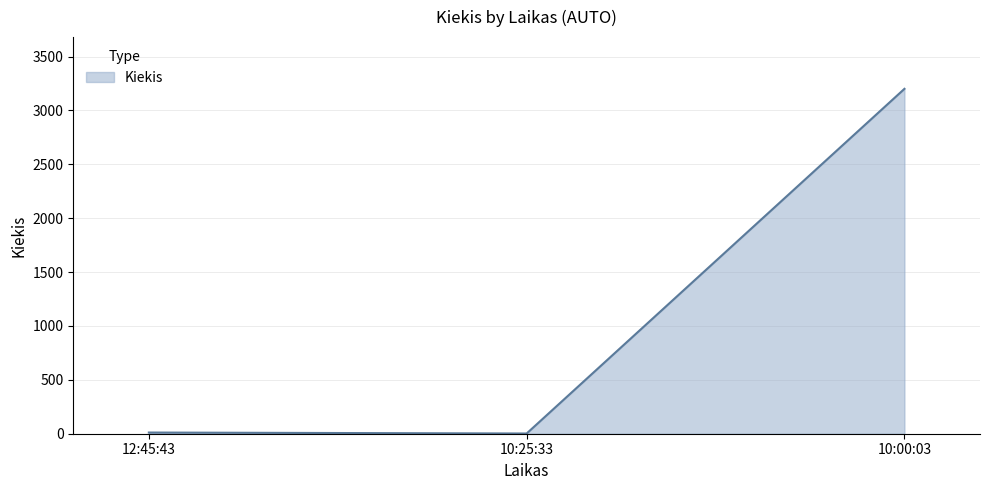

What is the sum of the values at 10:25:33 and 10:00:03?

3202